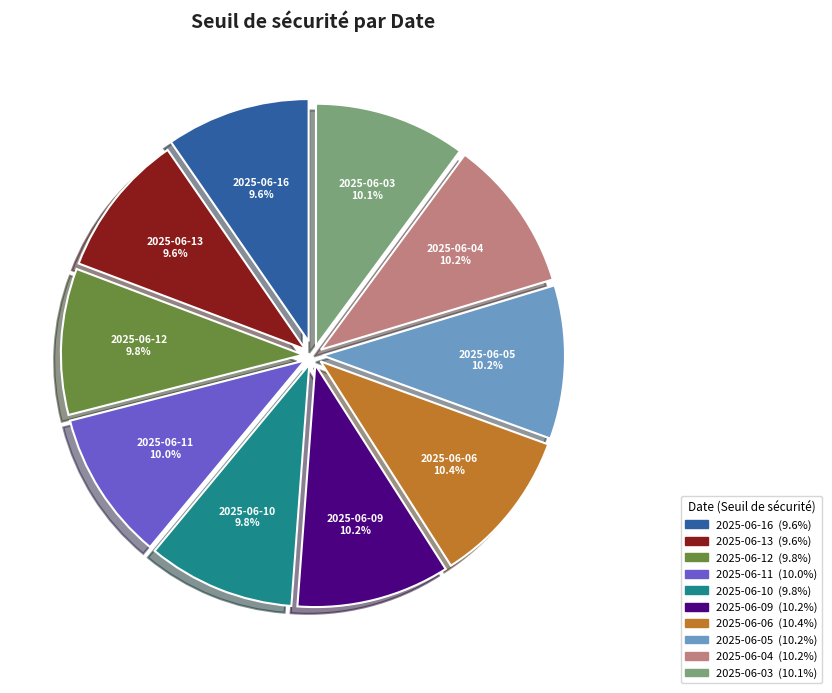

How many slices are in this pie chart?

10